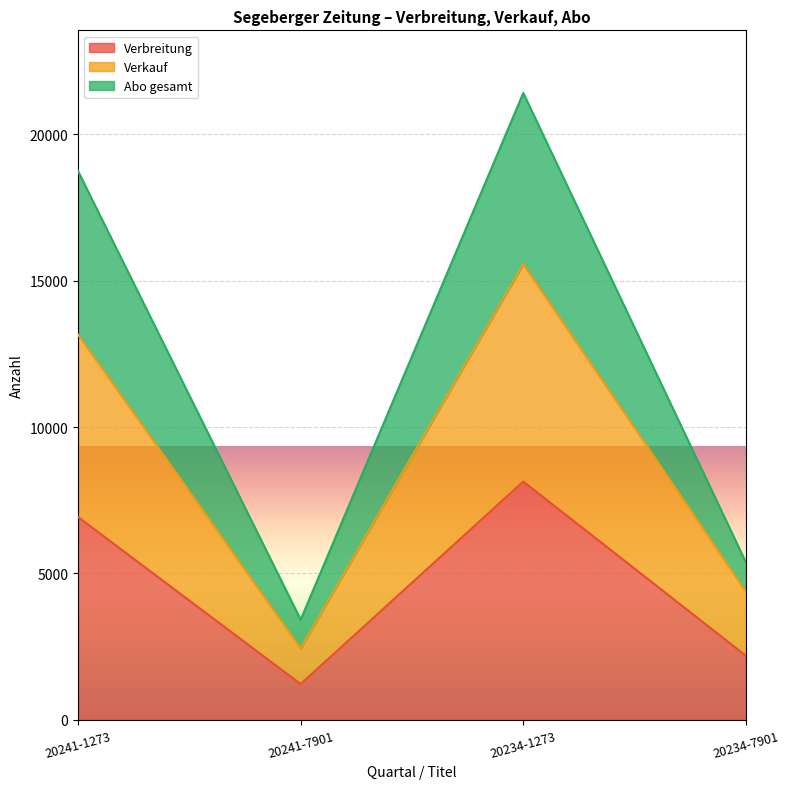

Count the number of data series in this chart.

3